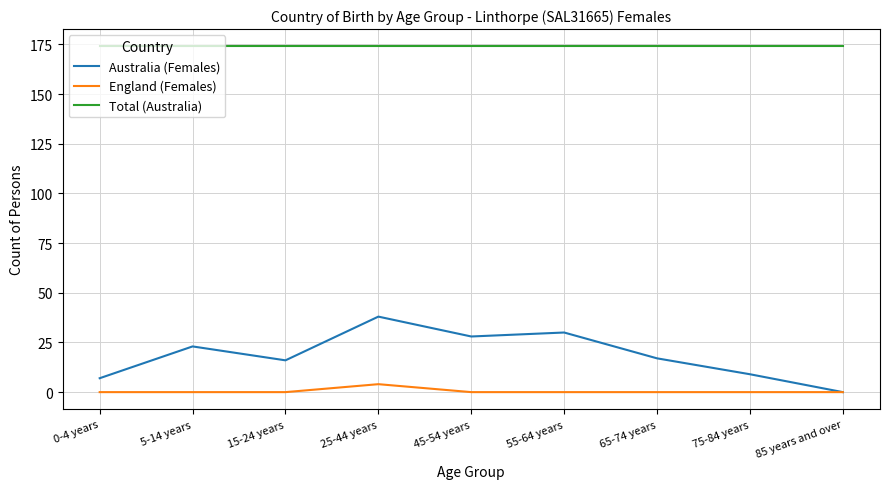

Which series has the largest total across all categories?

Total (Australia)